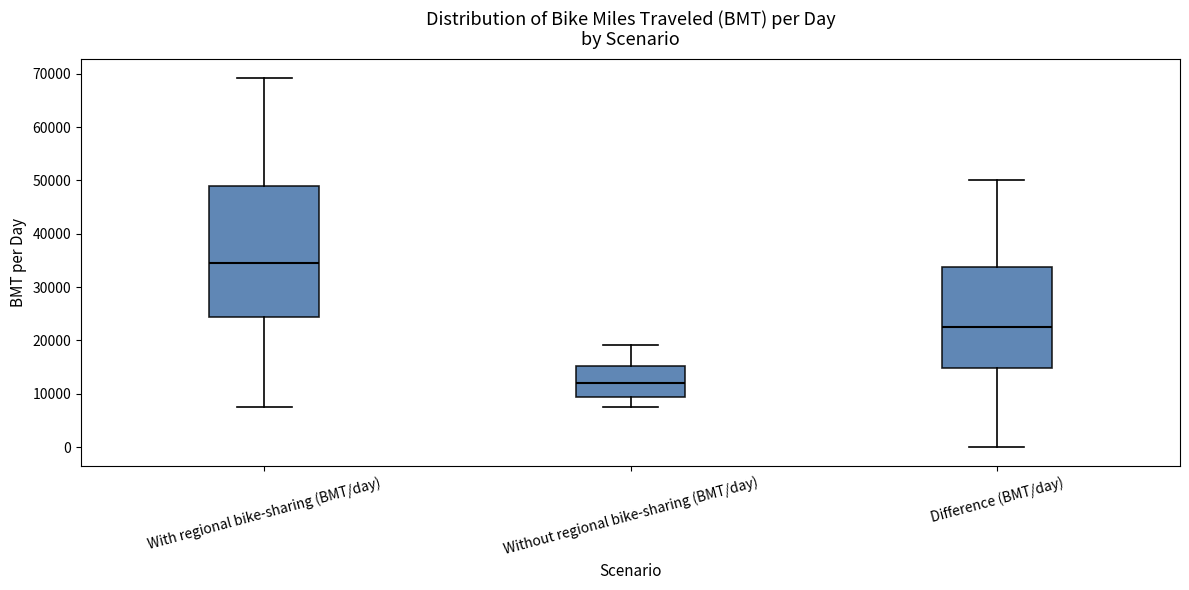

Comparing the boxes themselves (not the whiskers), which one is the tallest?

With regional bike-sharing (BMT/day)